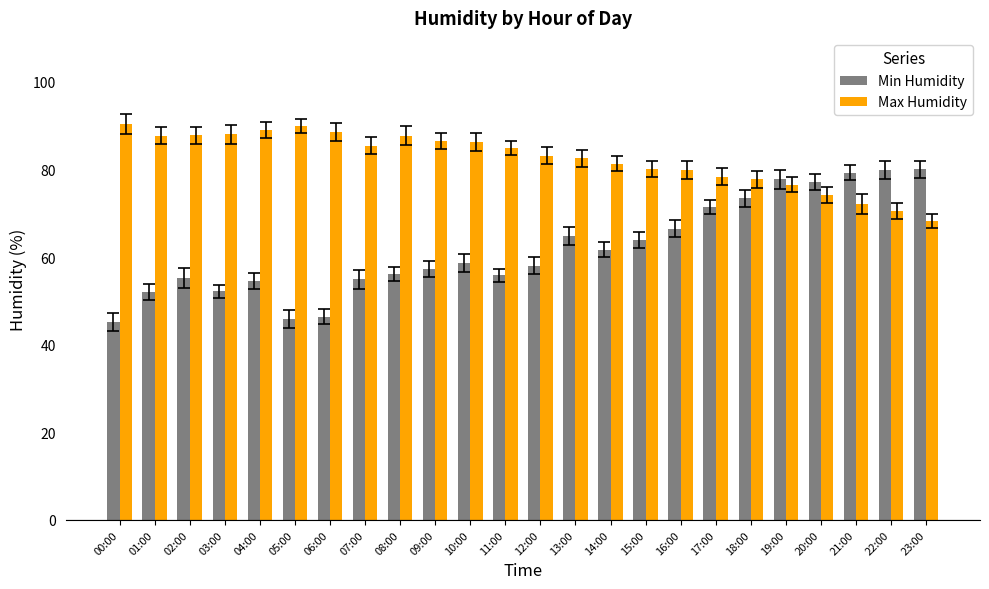

True or false: Max Humidity has a value of 88.0 at 03:00.

True